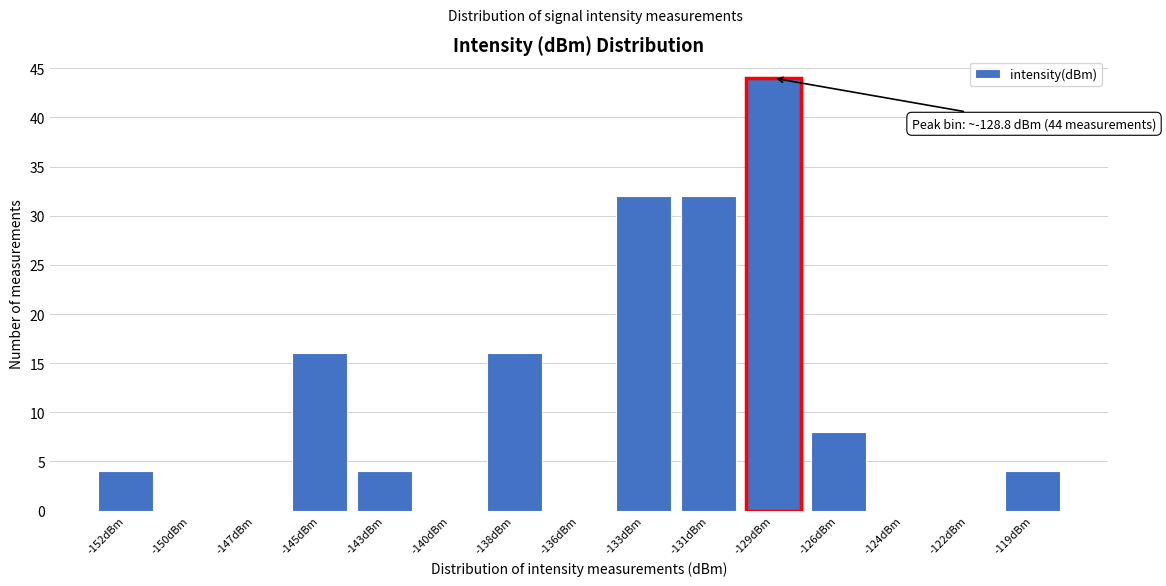

Reading left to right, what are all the values shown in this chart?

-152dBm=4	-150dBm=0	-147dBm=0	-145dBm=16	-143dBm=4	-140dBm=0	-138dBm=16	-136dBm=0	-133dBm=32	-131dBm=32	-129dBm=44	-126dBm=8	-124dBm=0	-122dBm=0	-119dBm=4